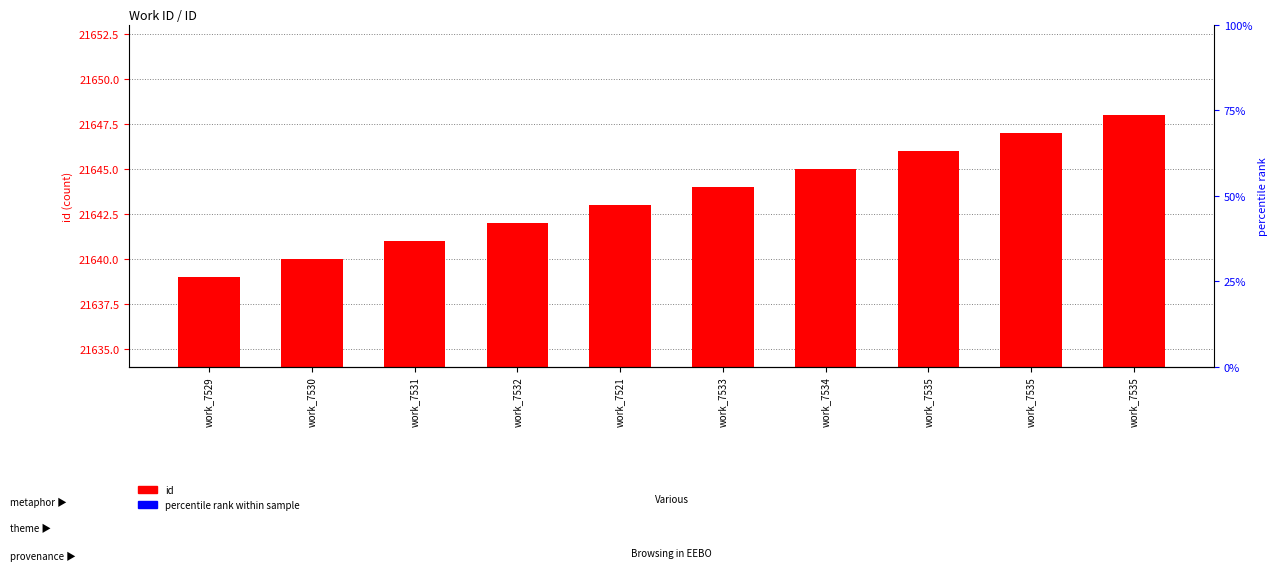

Count the values in the range 21641 to 21646.

6